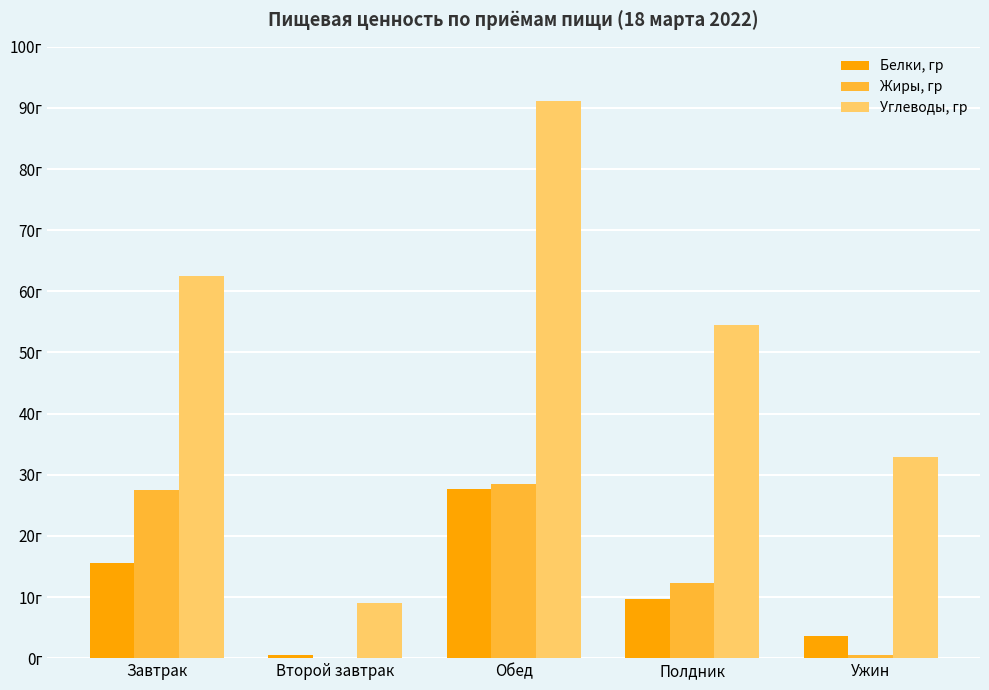

Is the value of Жиры, гр at Полдник greater than the value of Углеводы, гр at Обед?

No